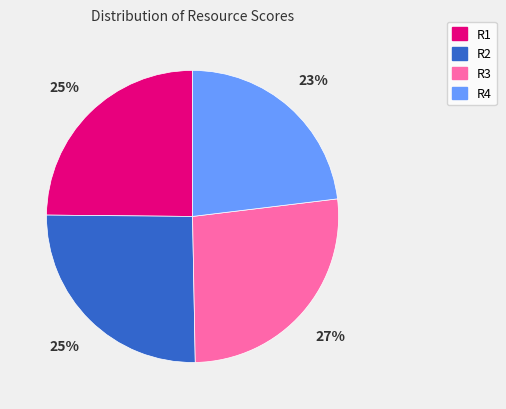

What is the ratio of the value at R3 to the value at R1?

1.1